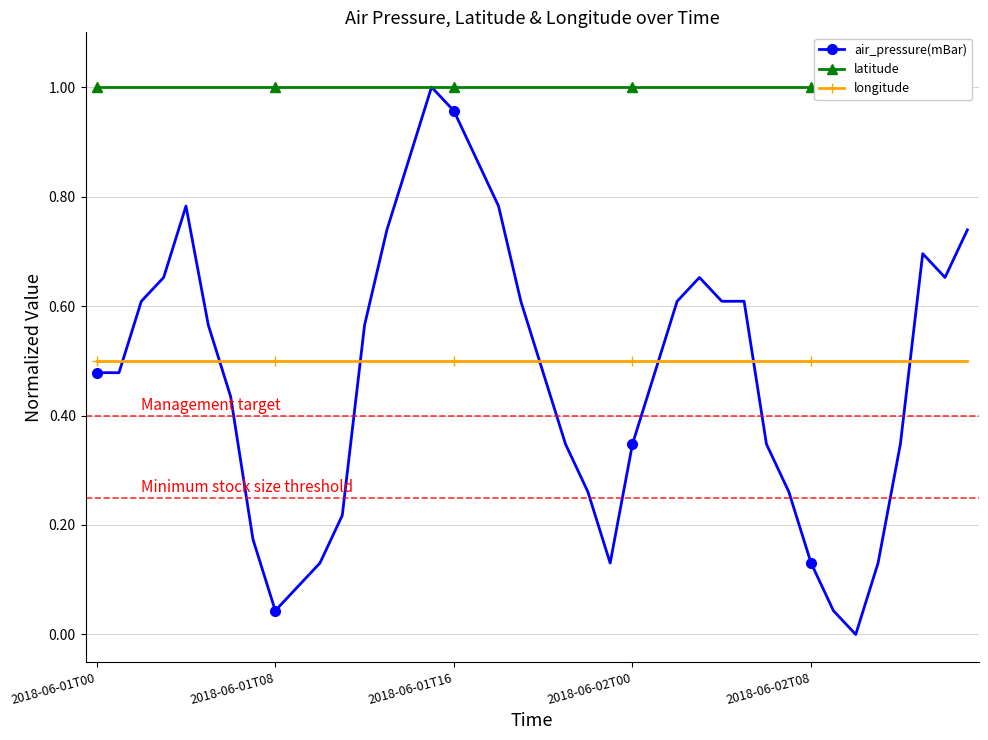

True or false: air_pressure(mBar) has more than 0 interior local peaks.

True